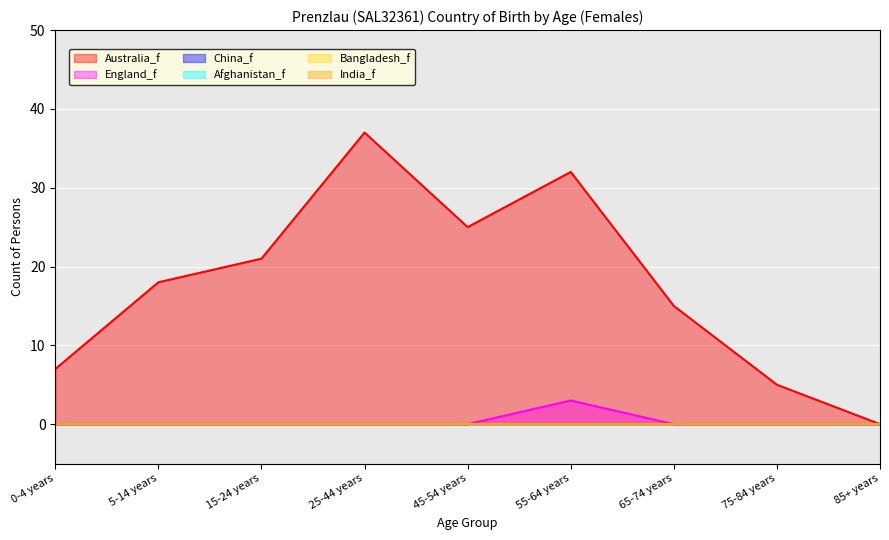

What is the difference between the highest and lowest values at 75-84 years?

5